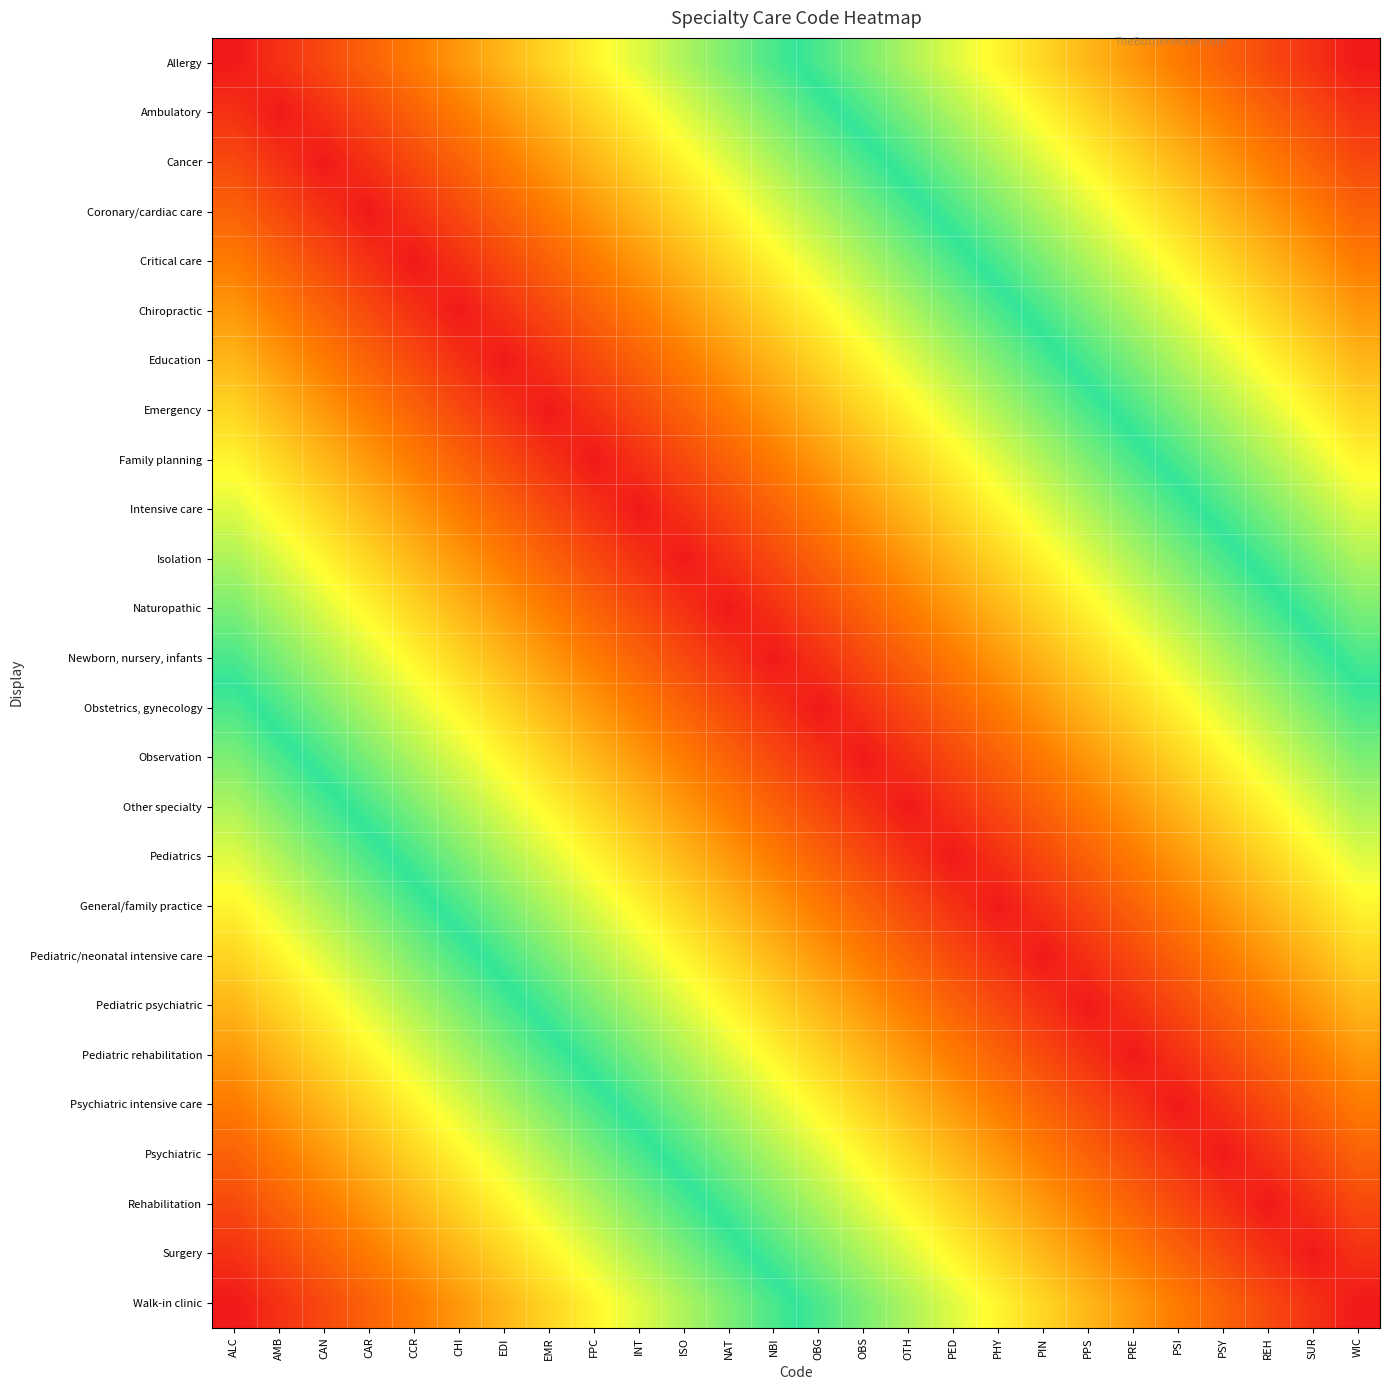

What is the spread (max minus min) of values at PSY?

22